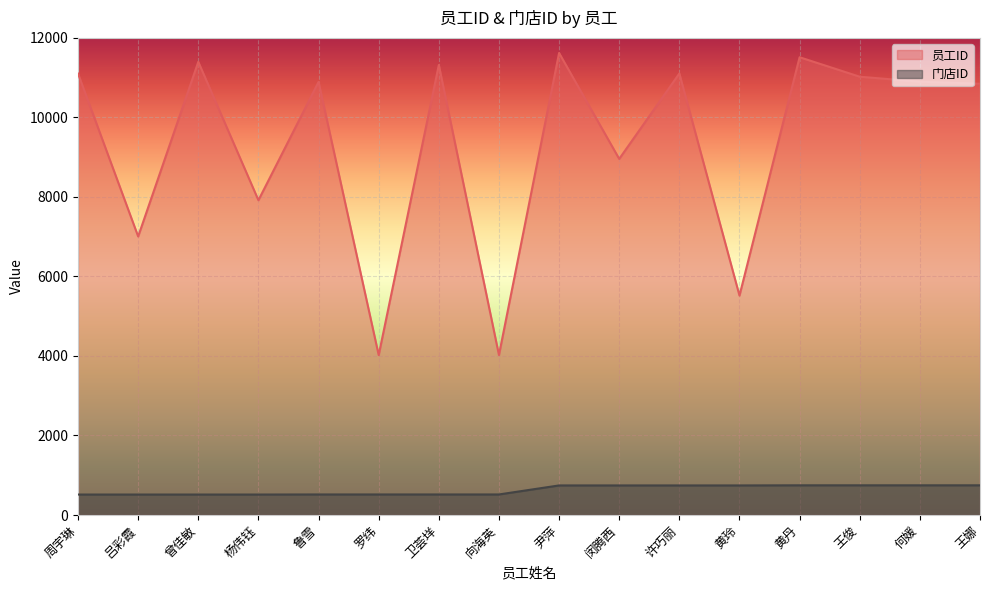

Read the 员工ID value at 闵腾西.

8957